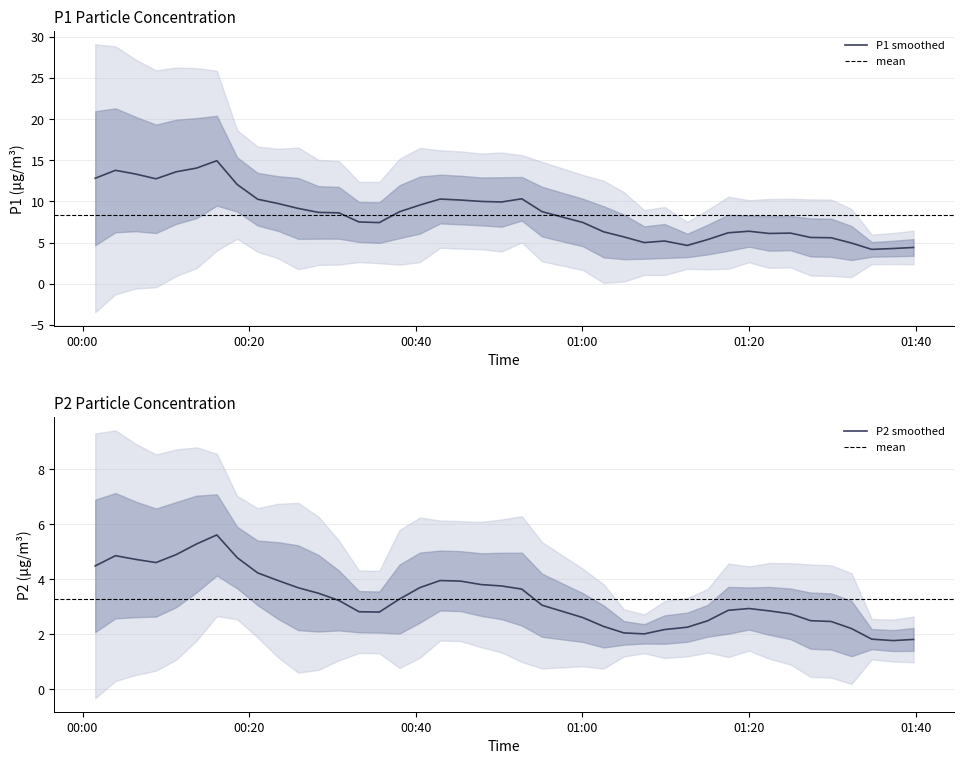

Which has a higher value, 3 or 15?

3